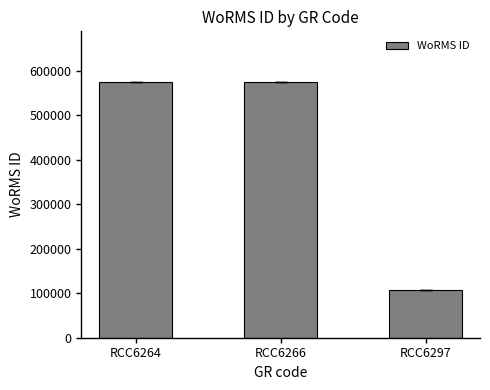

What is the value of the 2nd bar from the left?

573955